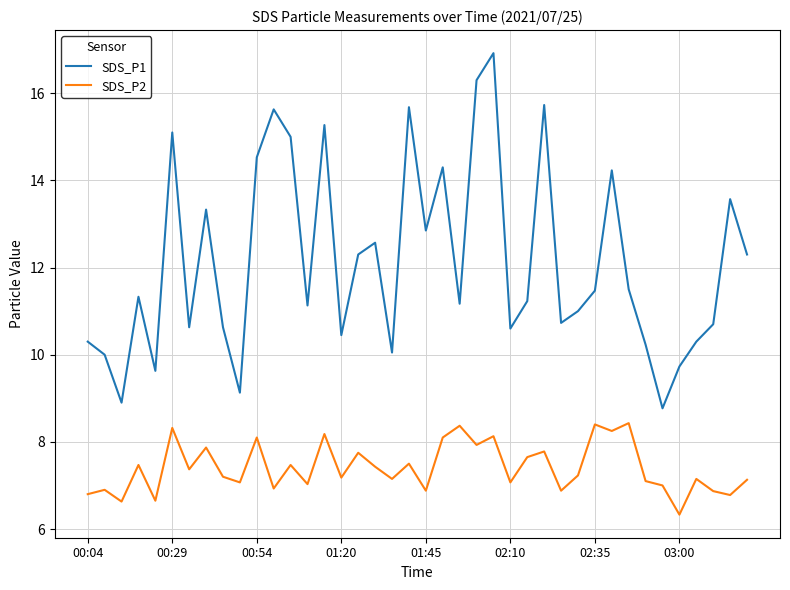

True or false: SDS_P2 and SDS_P1 intersect in this chart.

False